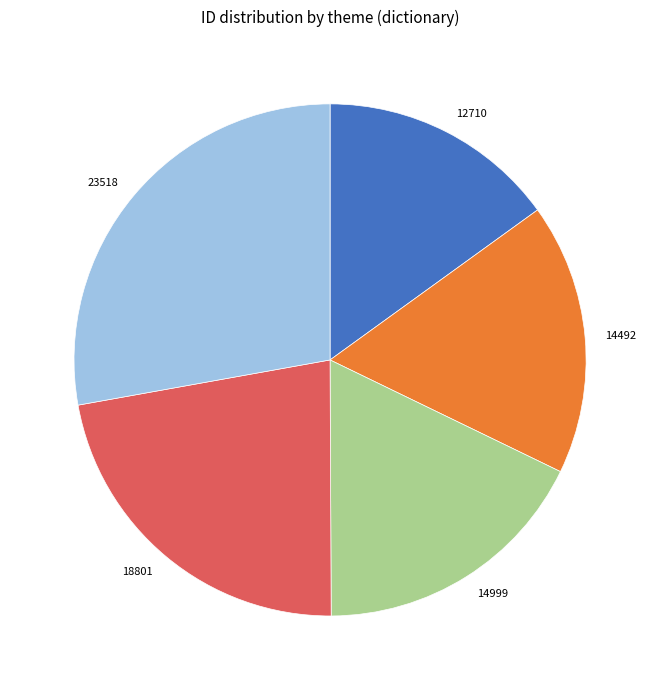

Does 14999 account for over 50% of the chart?

No